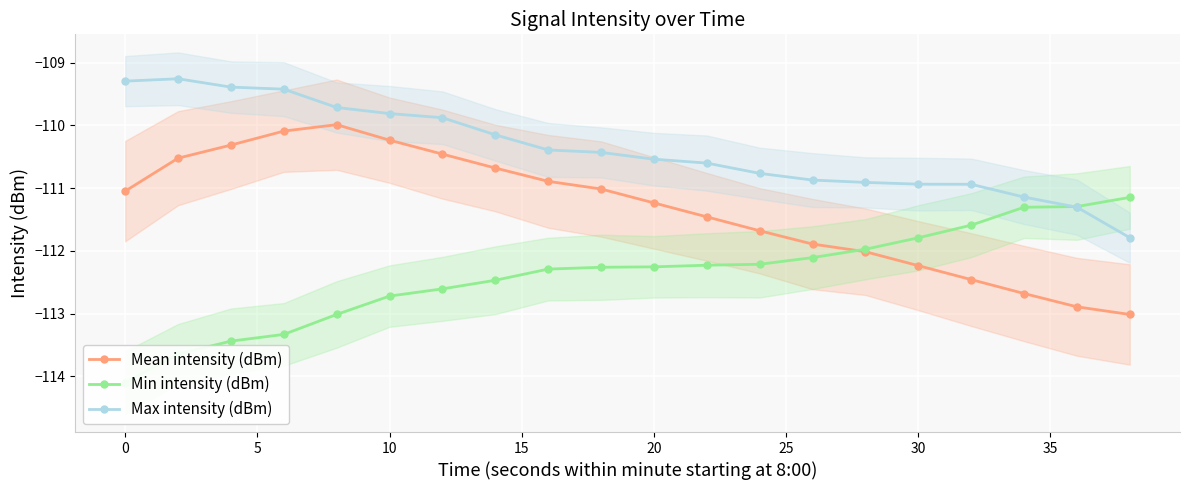

True or false: Mean intensity (dBm) and Max intensity (dBm) intersect in this chart.

False